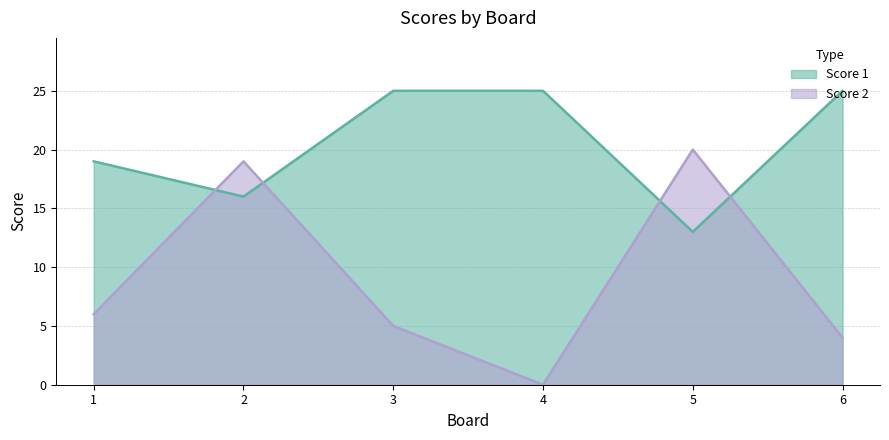

At how many categories does at least one series exceed 17?

6